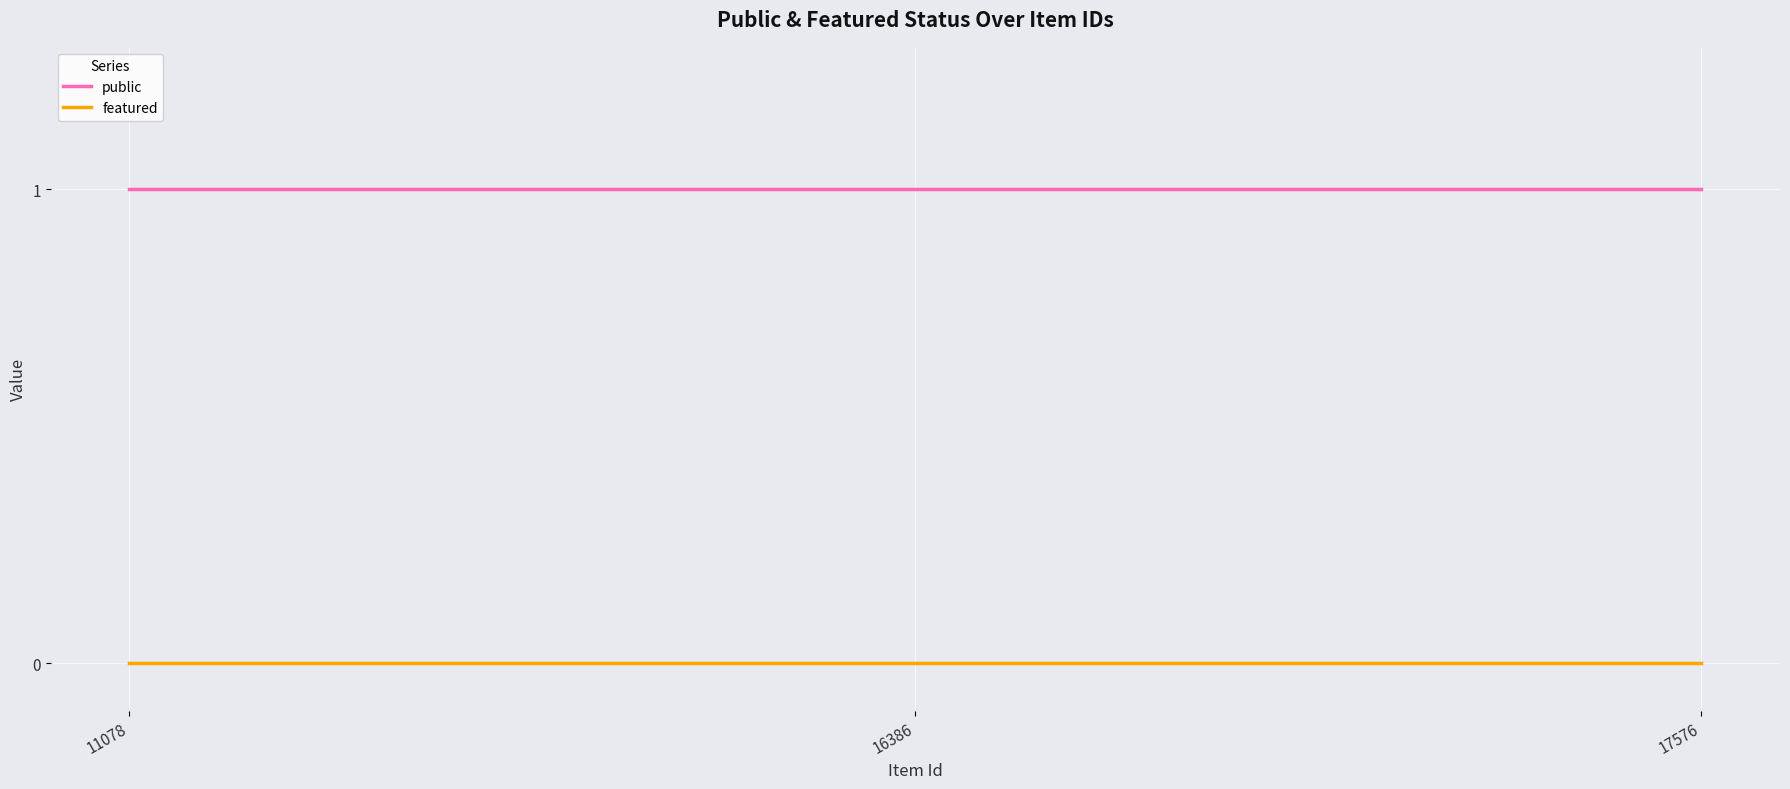

Reading left to right, extract all data points from this chart.

public: 1	1	1
featured: 0	0	0